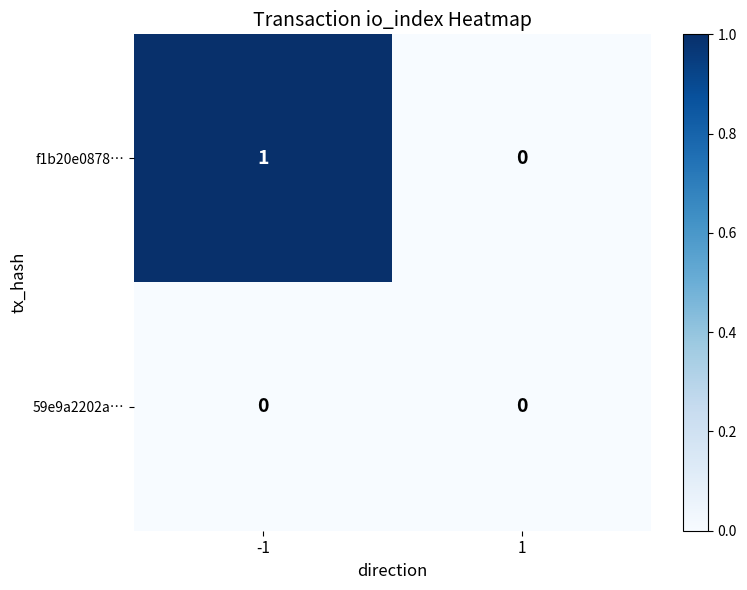

At which category is the sum across all series the highest?

-1